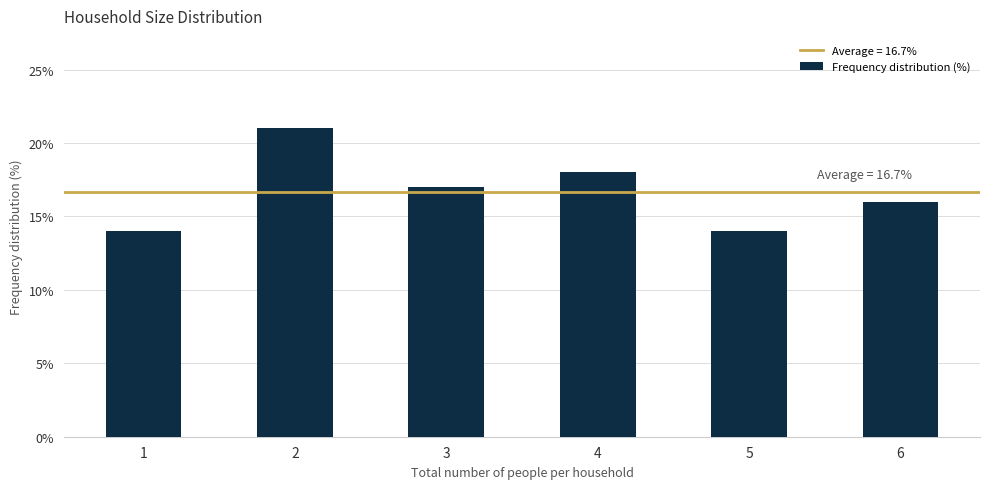

What is the value of the 1st bar from the left?

14